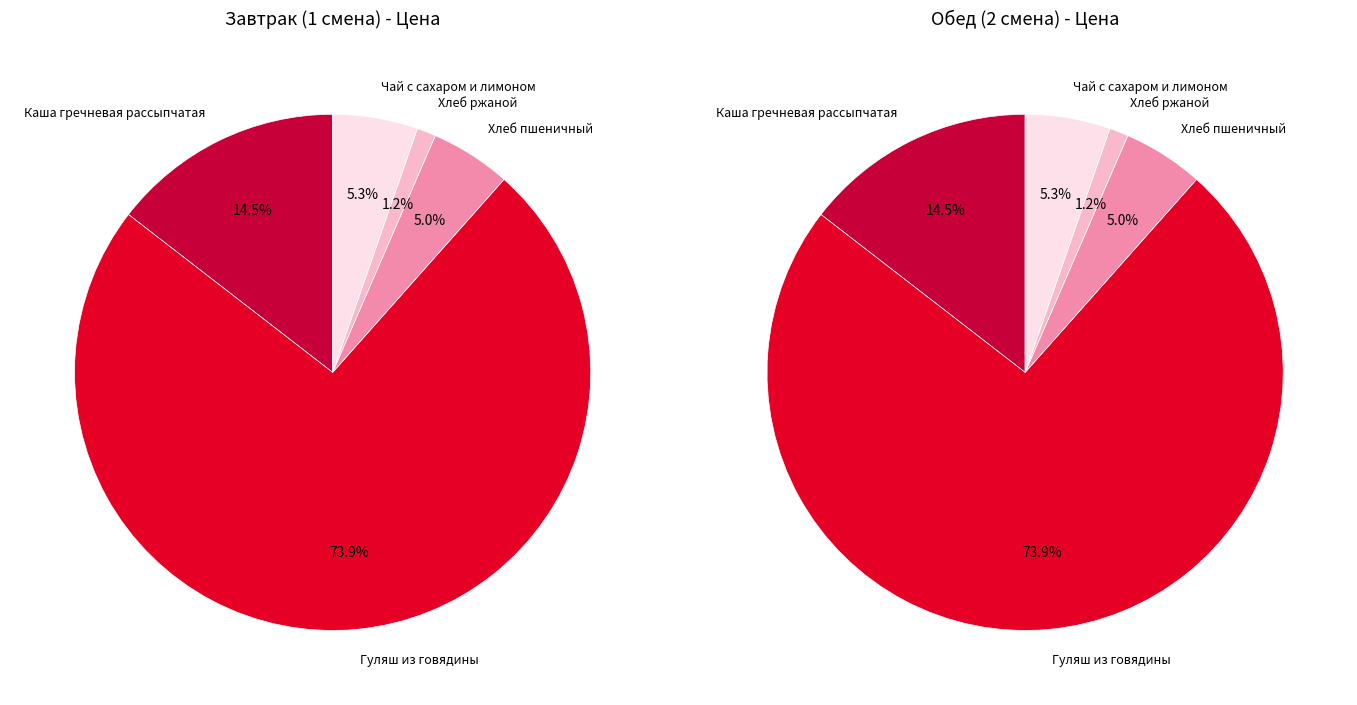

Is the sum of Гуляш из говядины and Каша гречневая рассыпчатая greater than half?

Yes